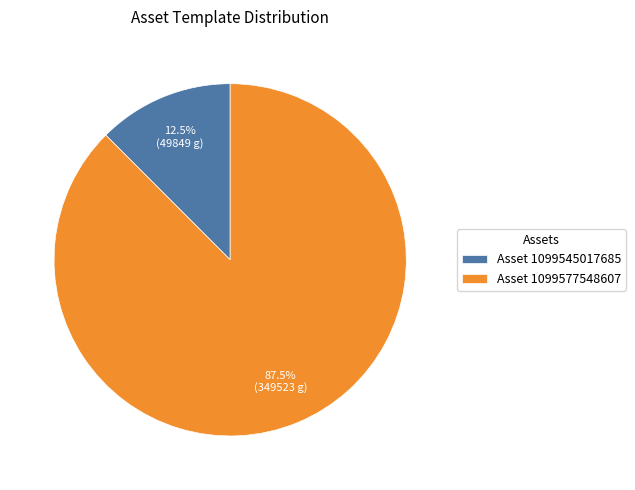

Approximately how many times larger is the value at Asset 1099577548607 compared to Asset 1099545017685?

7.0